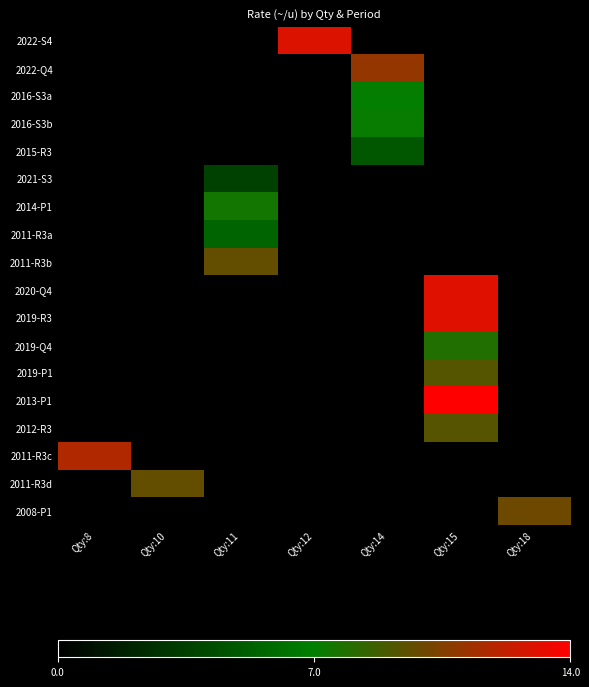

Which label corresponds to the smallest value in the chart?

Qty:11